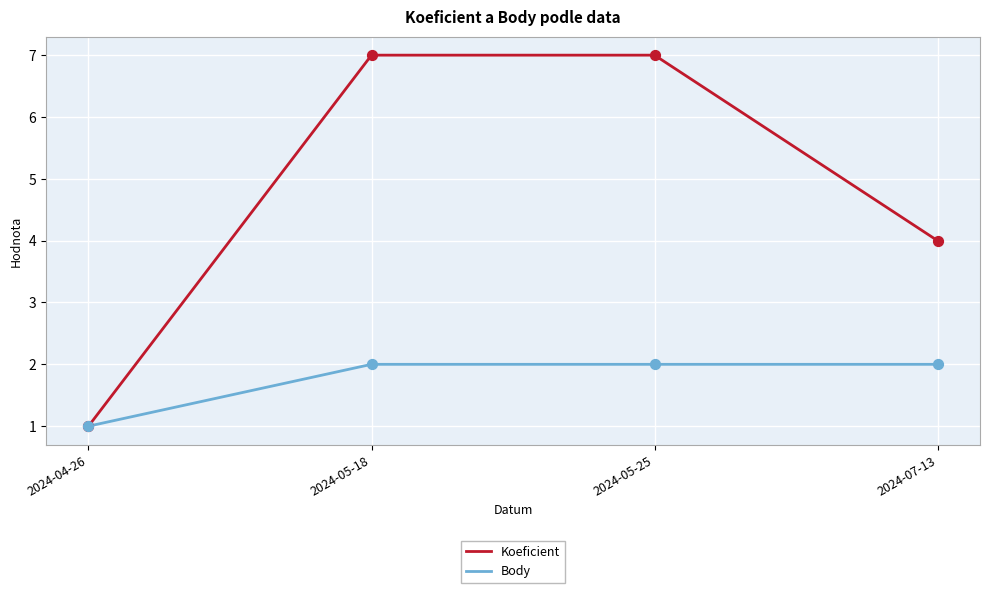

Which series has the widest spread of values?

Koeficient